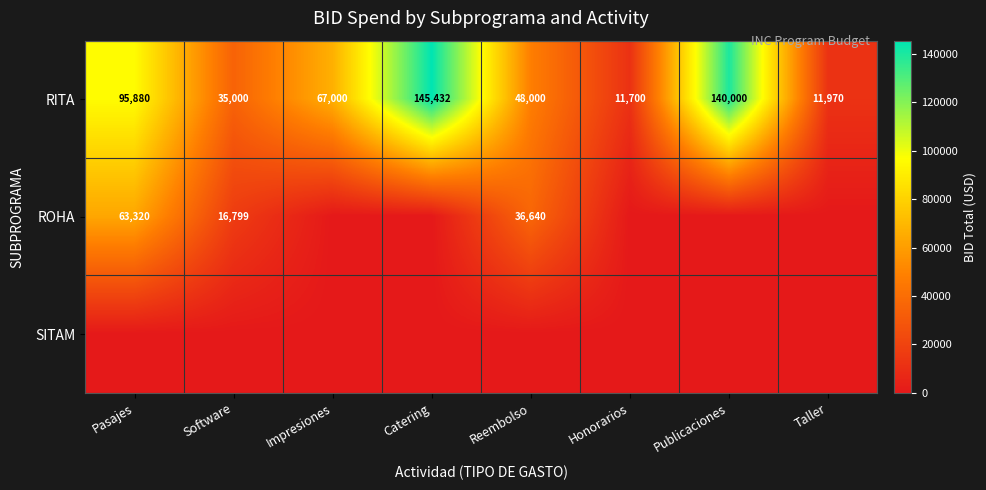

The value of RITA at Publicaciones is 140000. True or false?

True